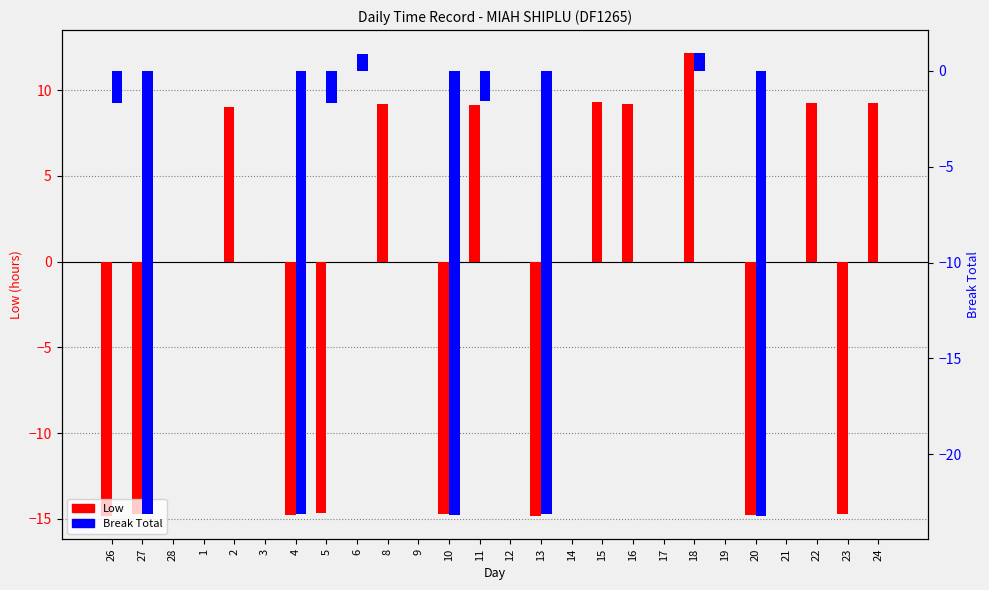

How many data points does each series have?

26